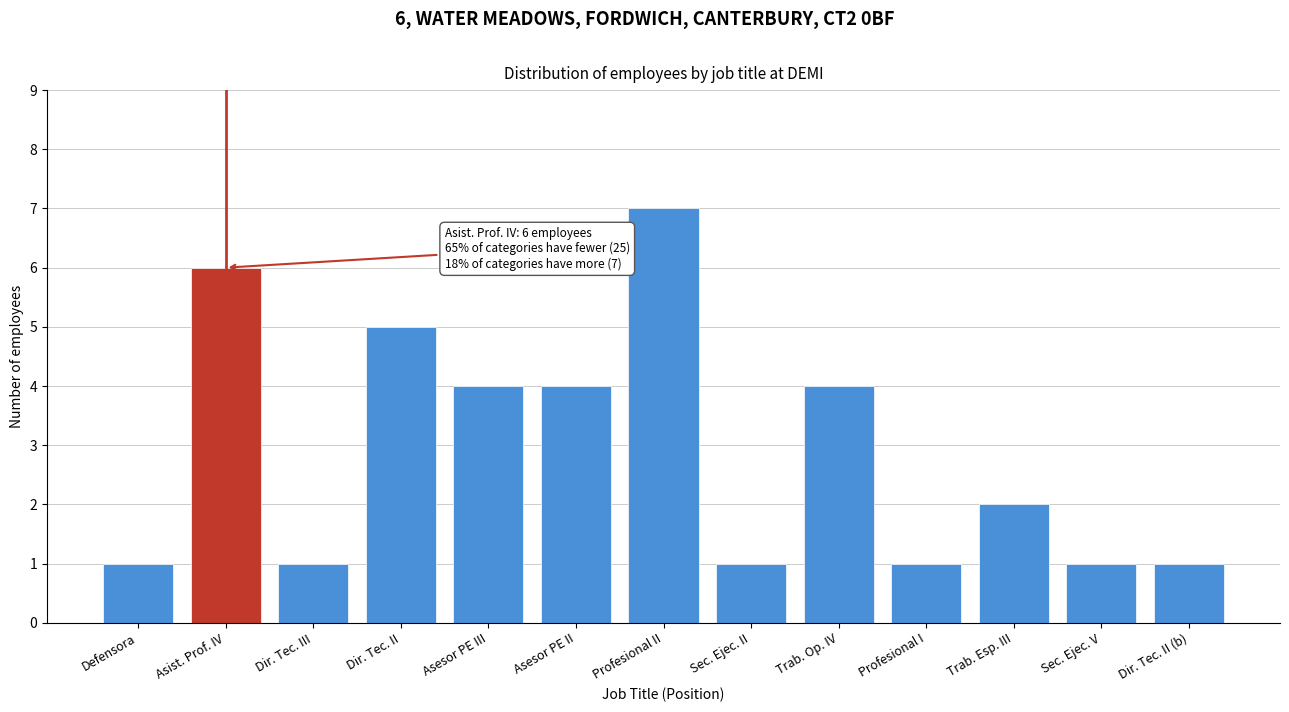

Reading left to right, extract all data points from this chart.

1	6	1	5	4	4	7	1	4	1	2	1	1